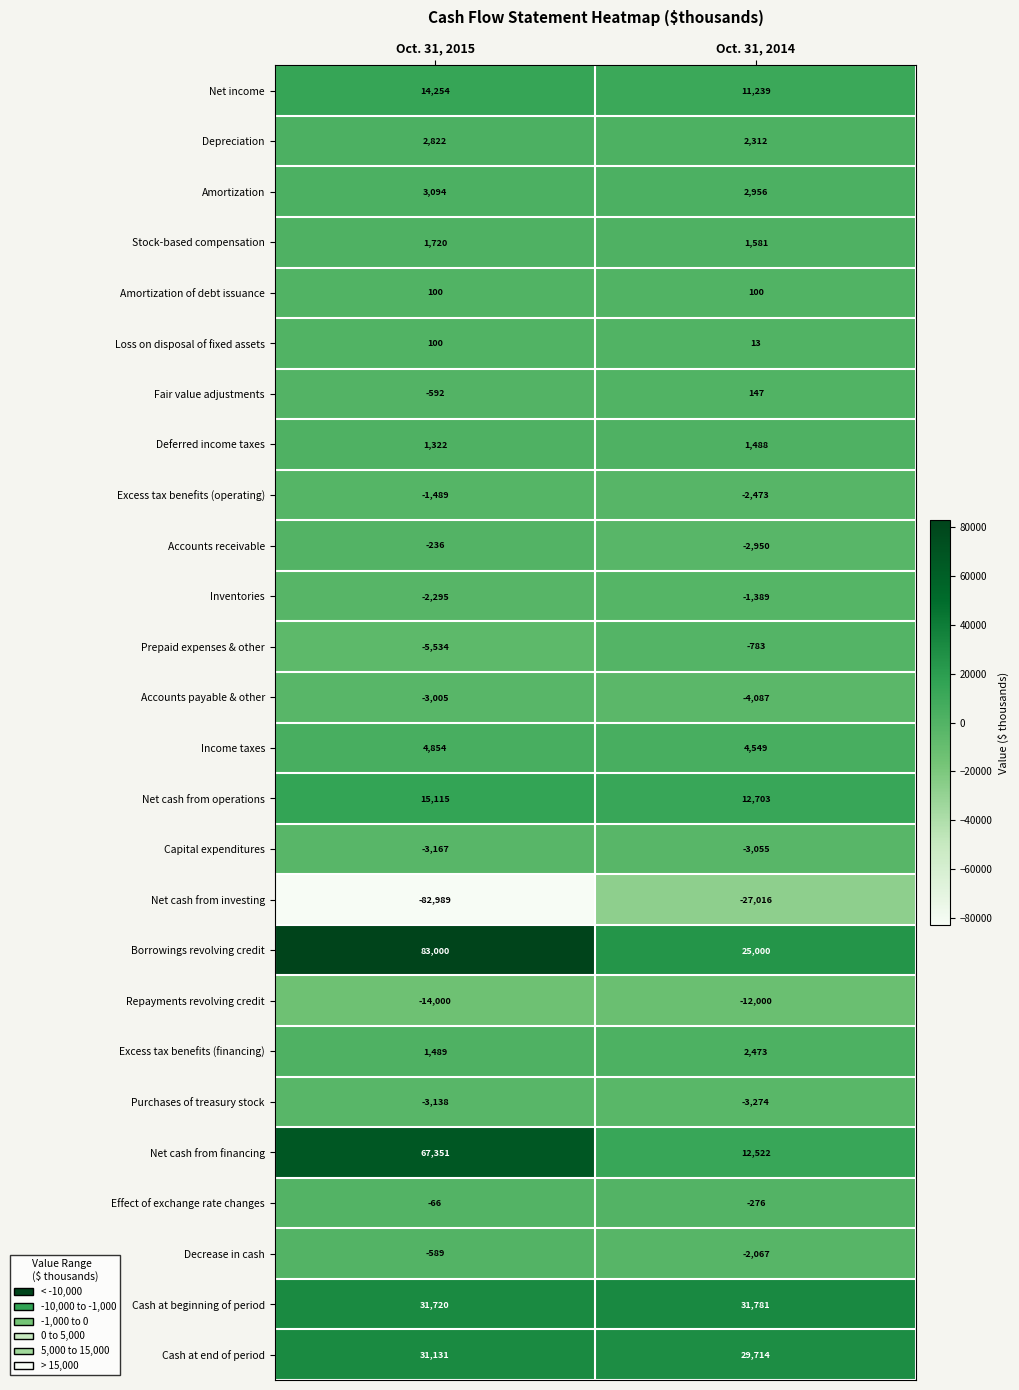

The Depreciation series shows 1108 at Oct. 31, 2015. True or false?

False